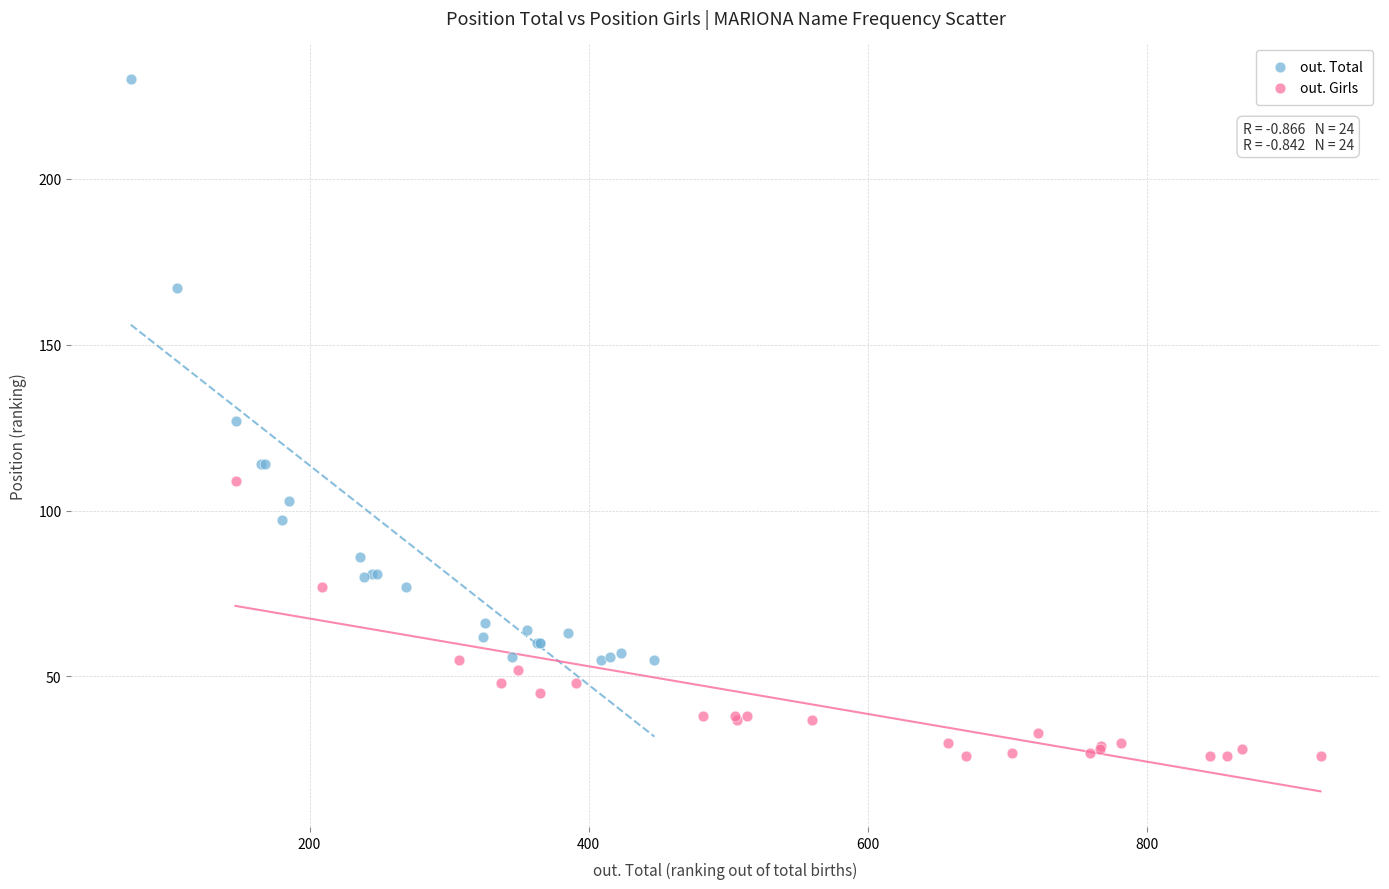

Which series contains the highest Y value?

out. Total